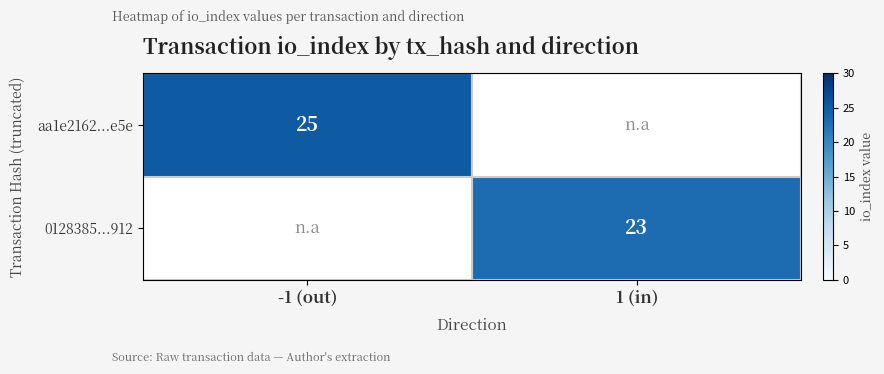

Is it true that 0128385...912 equals 23 at 1 (in)?

True